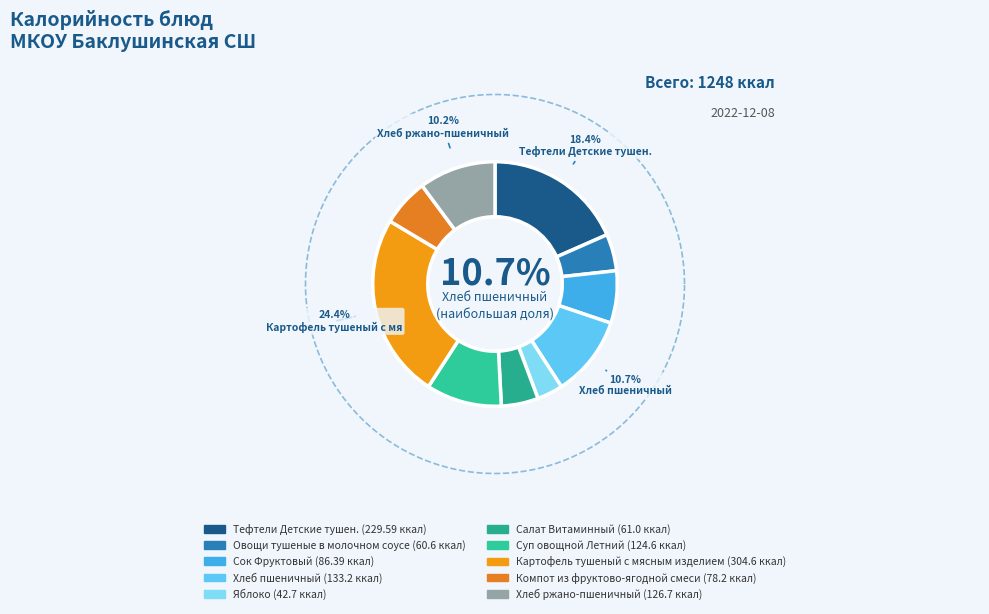

Is it true that Суп овощной Летний is 10% of the pie?

True